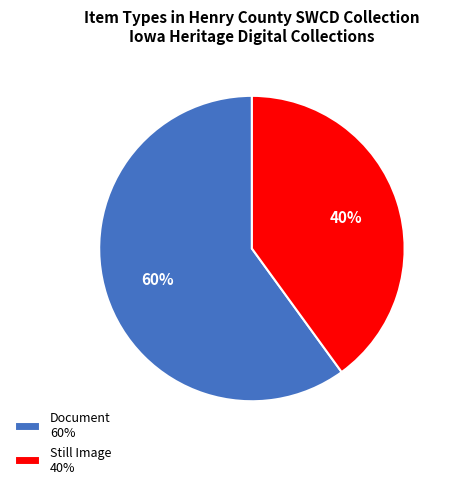

To the nearest percent, what is the difference between the largest and smallest slice percentages?

20%